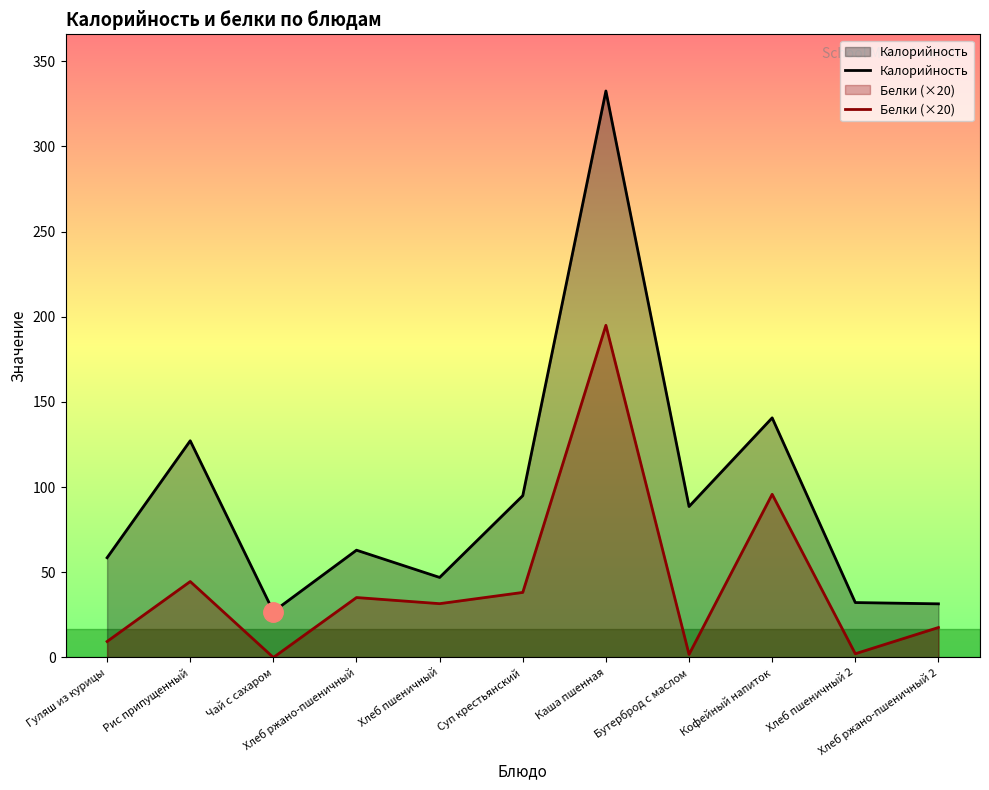

Rank the series by their maximum value, from lowest to highest.

Белки (×20), Калорийность